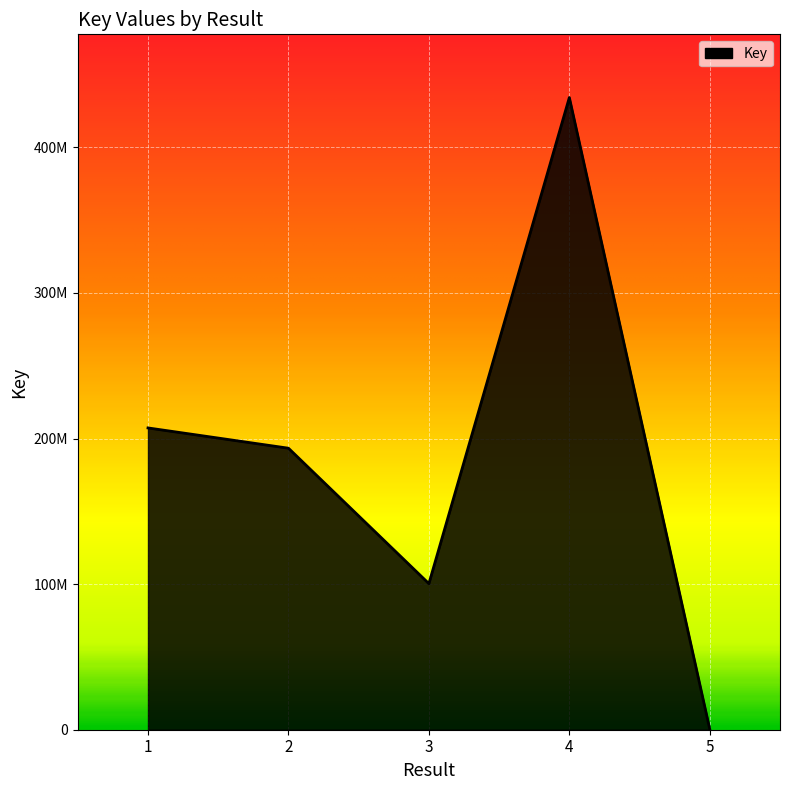

Reading right to left, extract all data points from this chart.

5=314643	4=434166363	3=100336798	2=193340386	1=207267829